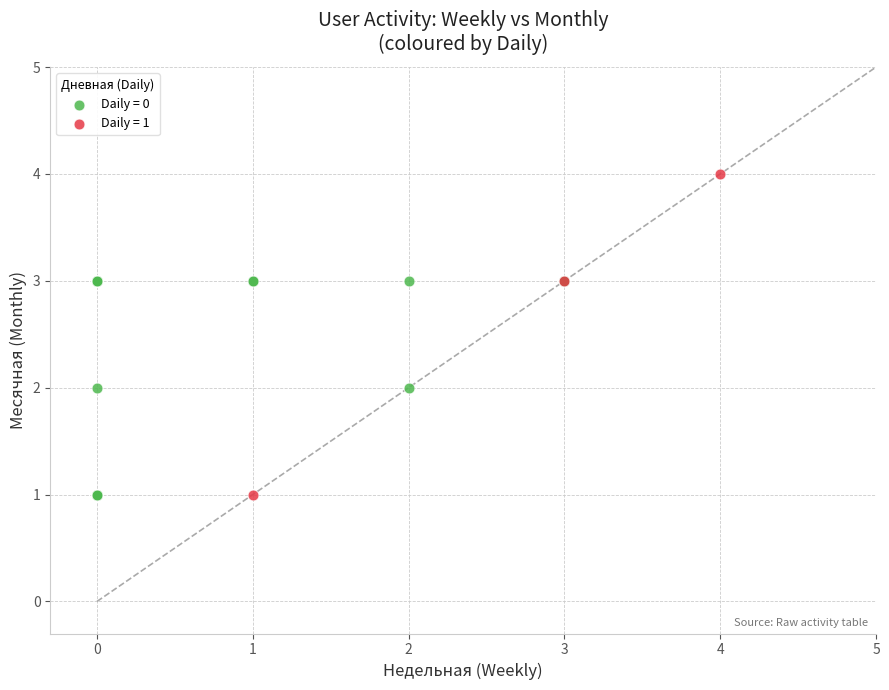

Which series has the largest Y range (max minus min)?

Daily = 1